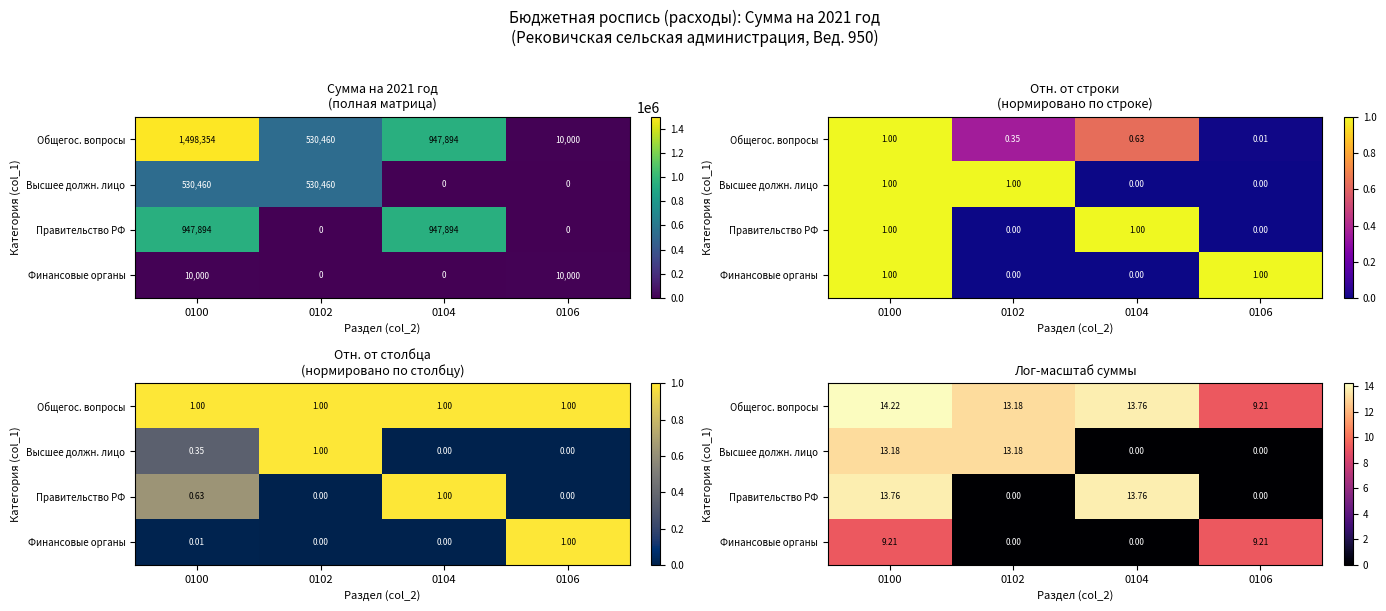

What is the highest value of the Правительство РФ series?

13.8